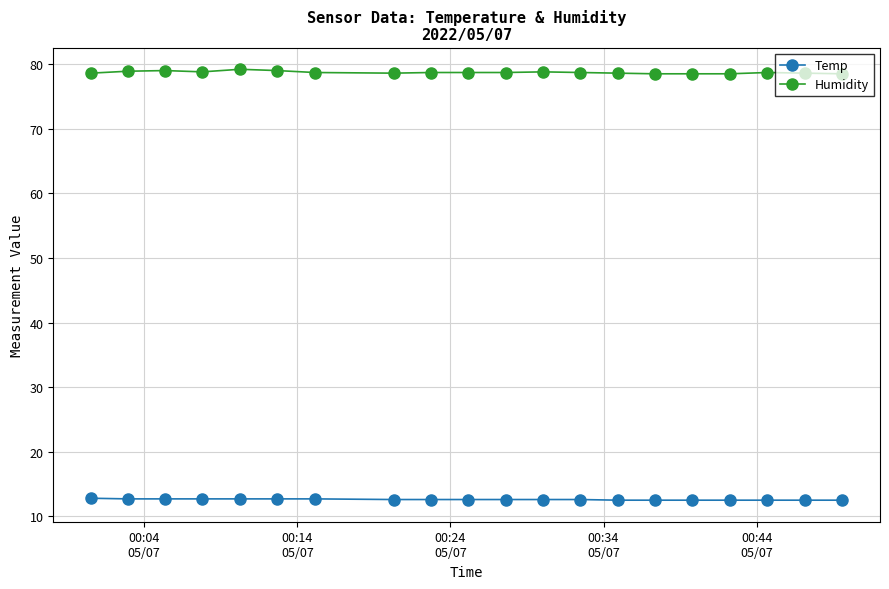

True or false: Humidity and Temp intersect in this chart.

False